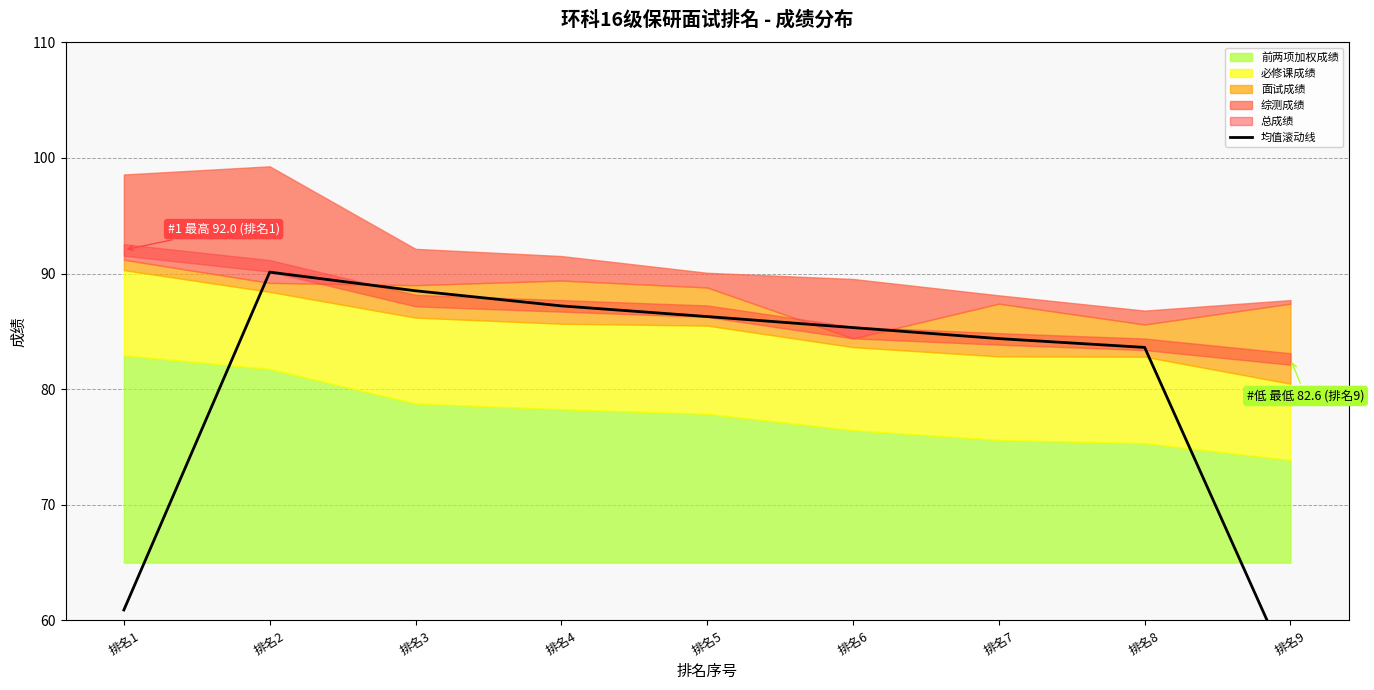

The chart shows a value of 119.3 at 排名5. True or false?

False